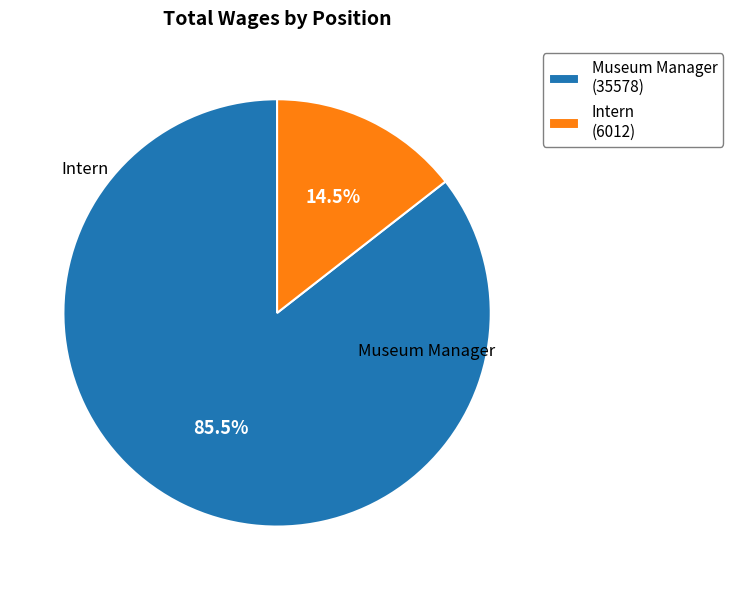

Does Intern represent more than half of the total?

No